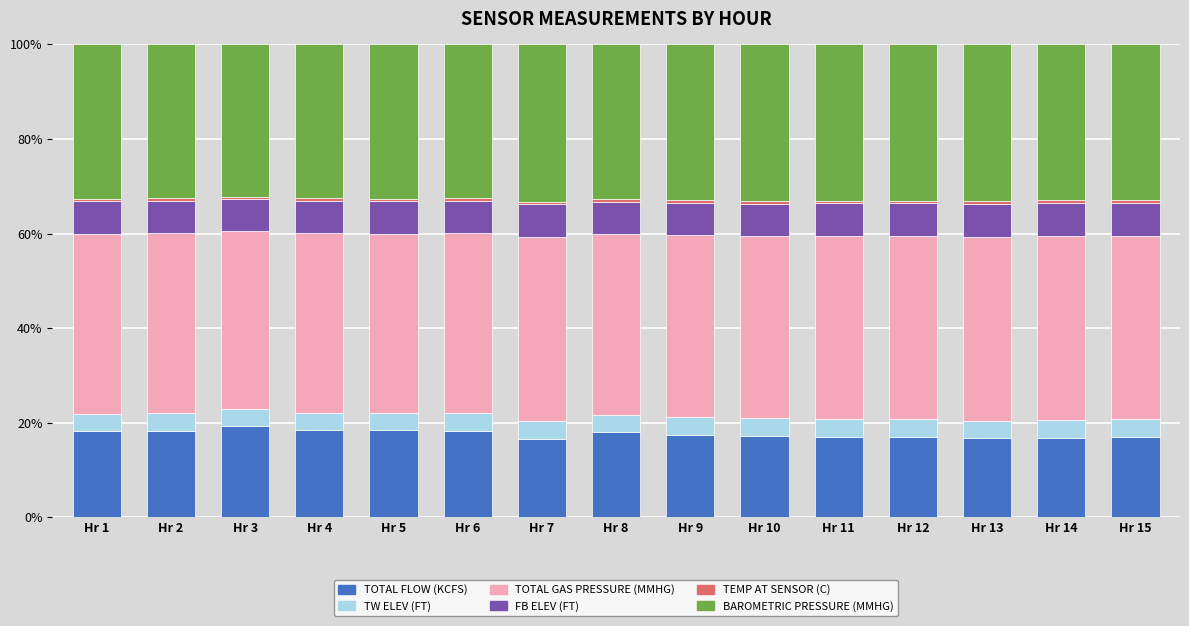

The value of TOTAL FLOW (KCFS) at Hr 4 is 18.4. True or false?

True